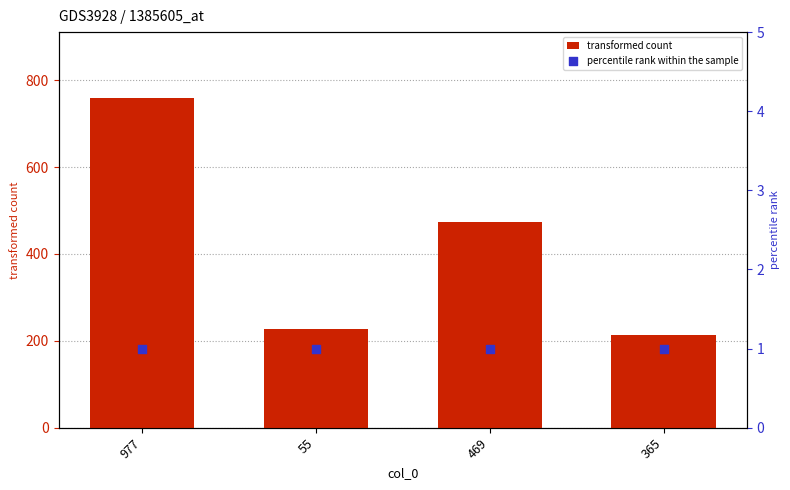

At how many categories does at least one series exceed 78?

4